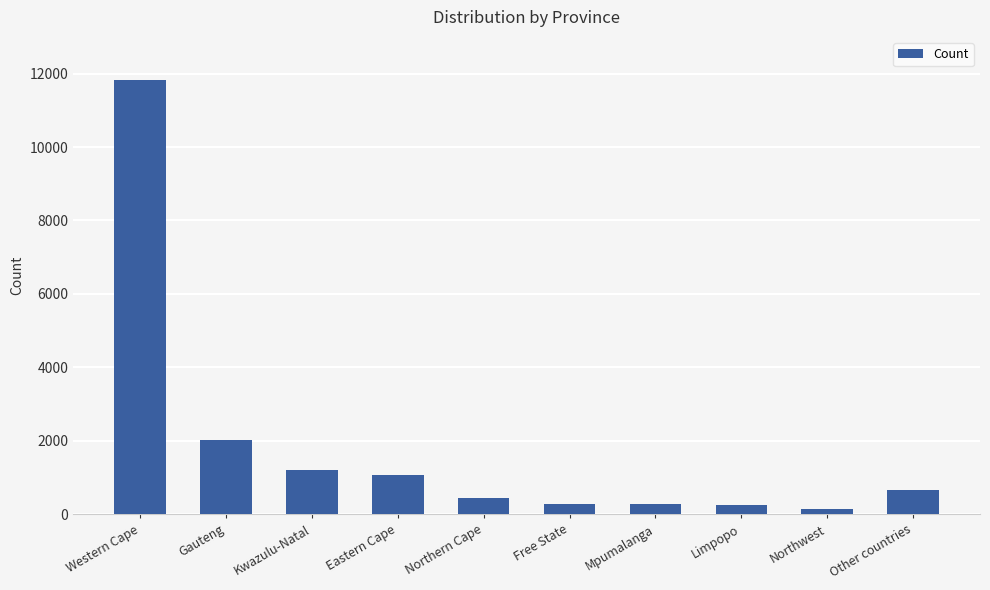

What position from the left is Gauteng?

2